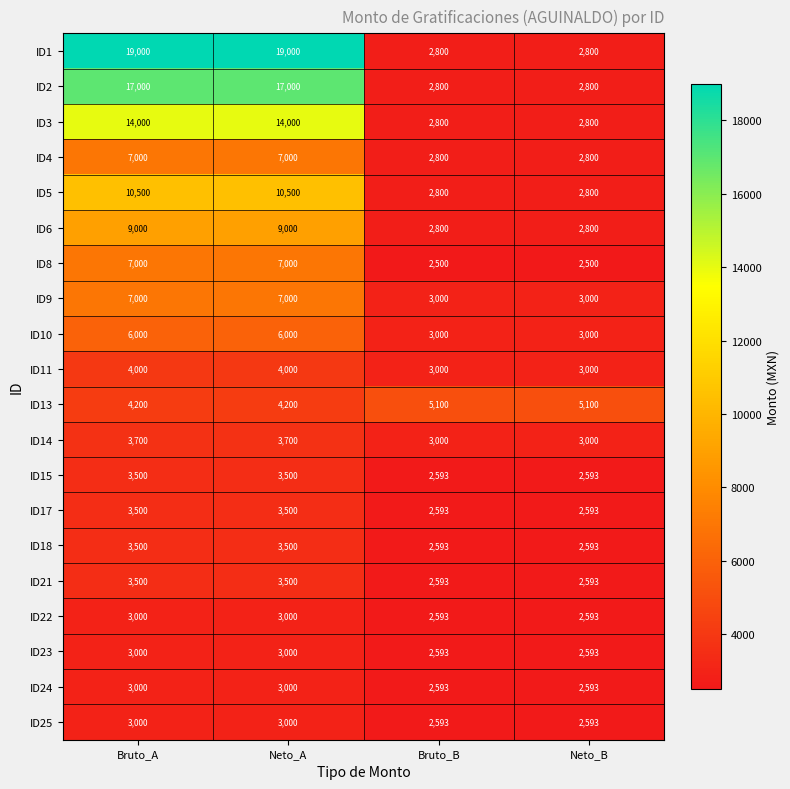

Which series has the largest total across all categories?

ID1